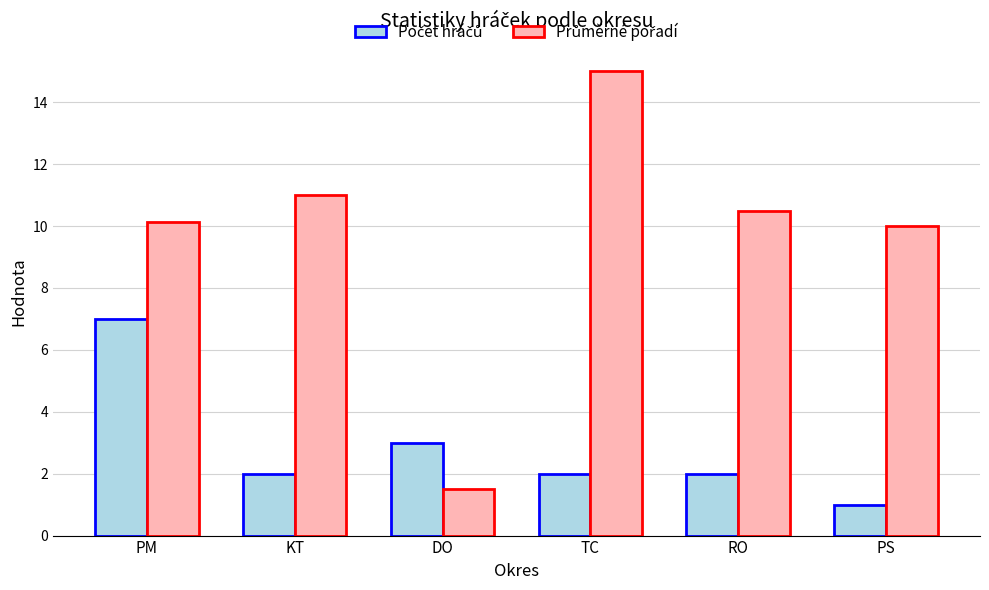

At which category does the chart reach its minimum across all series?

PS